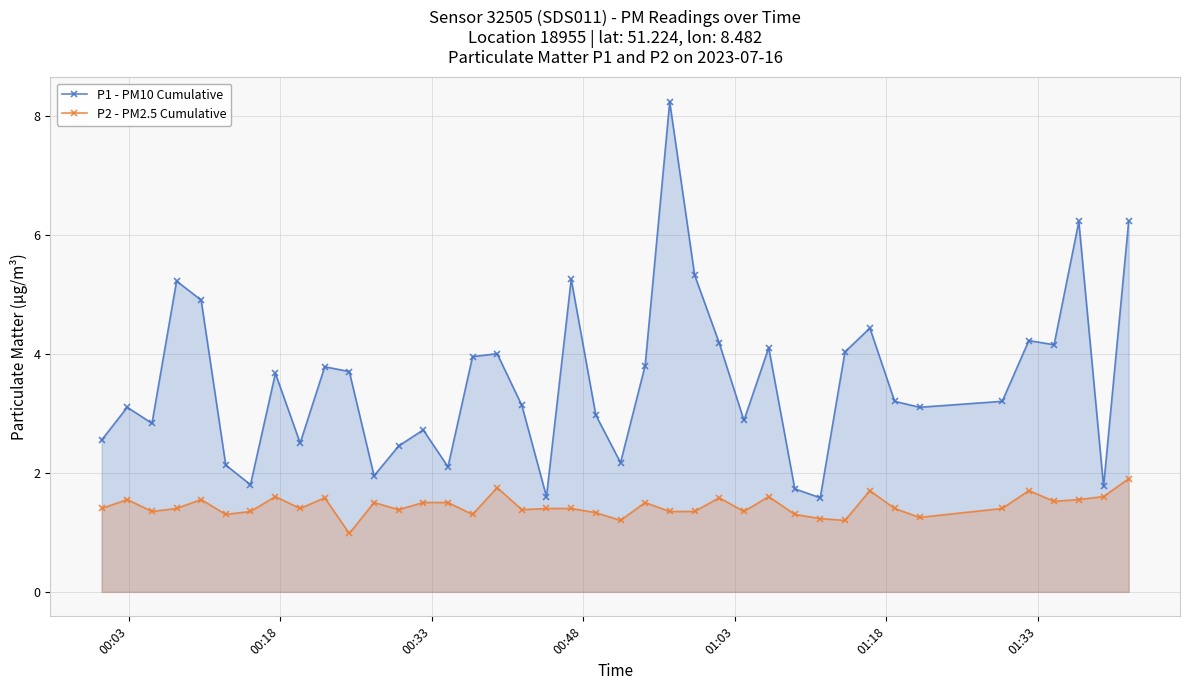

True or false: P2 - PM2.5 Cumulative has more than 0 interior local peaks.

True